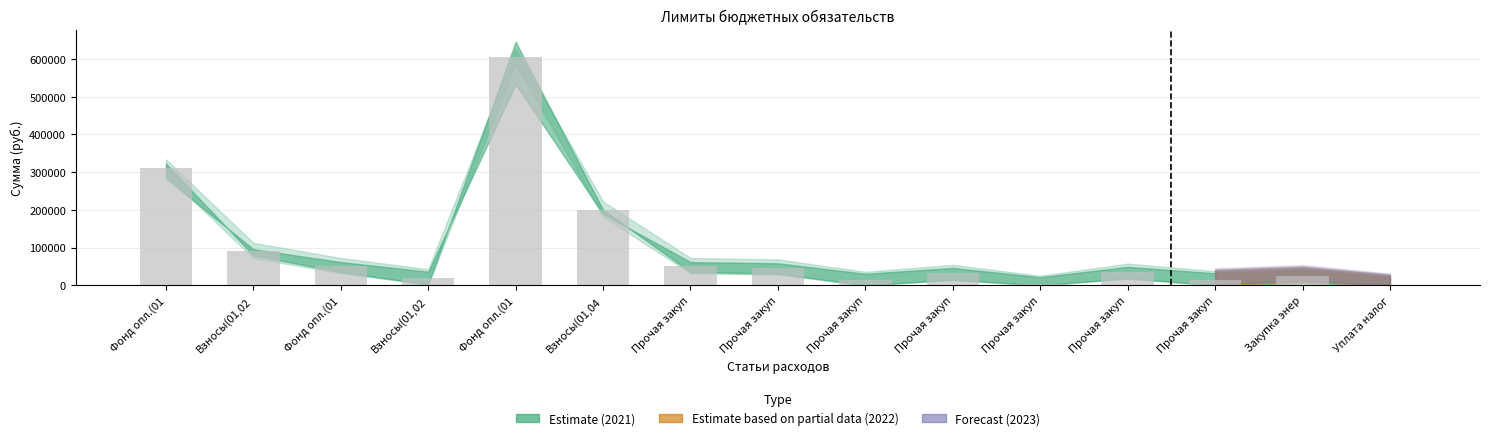

Are the bars horizontal?

No